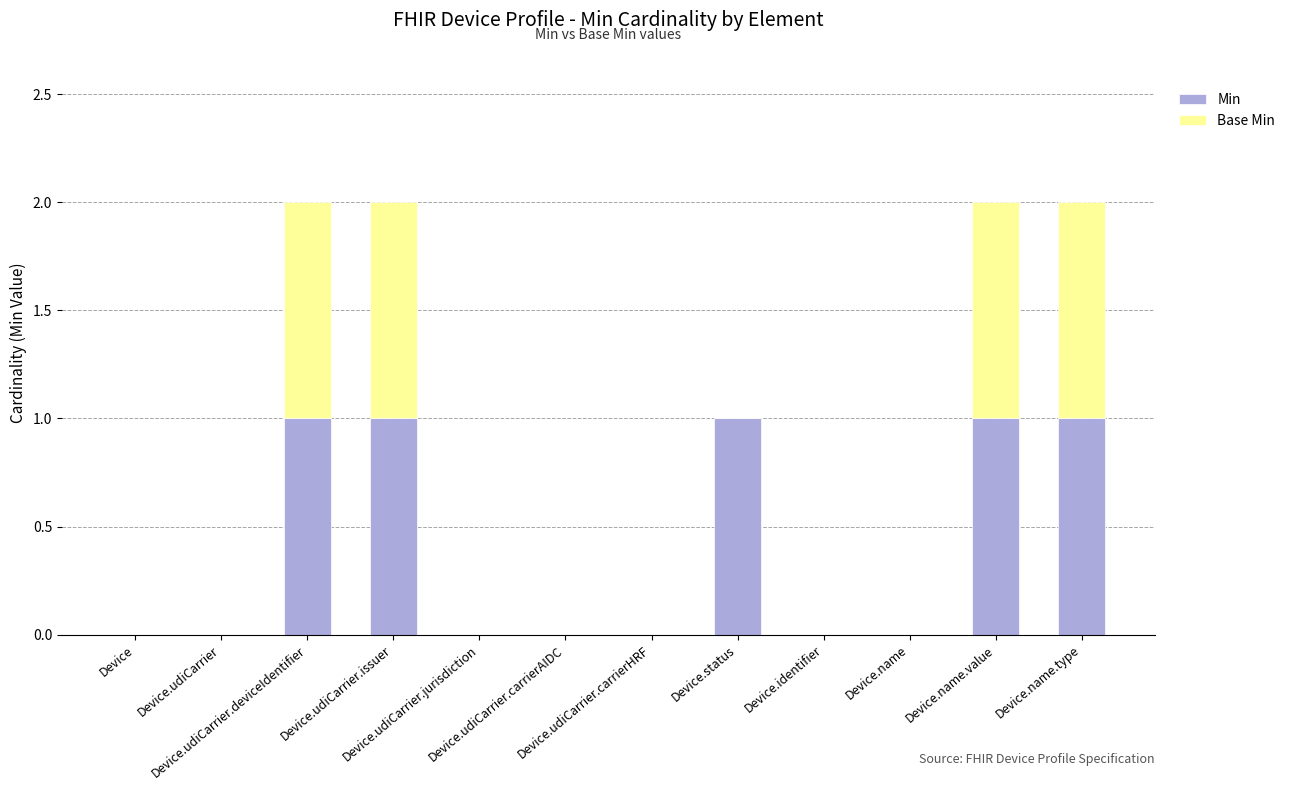

How many categories are shown in the chart?

12